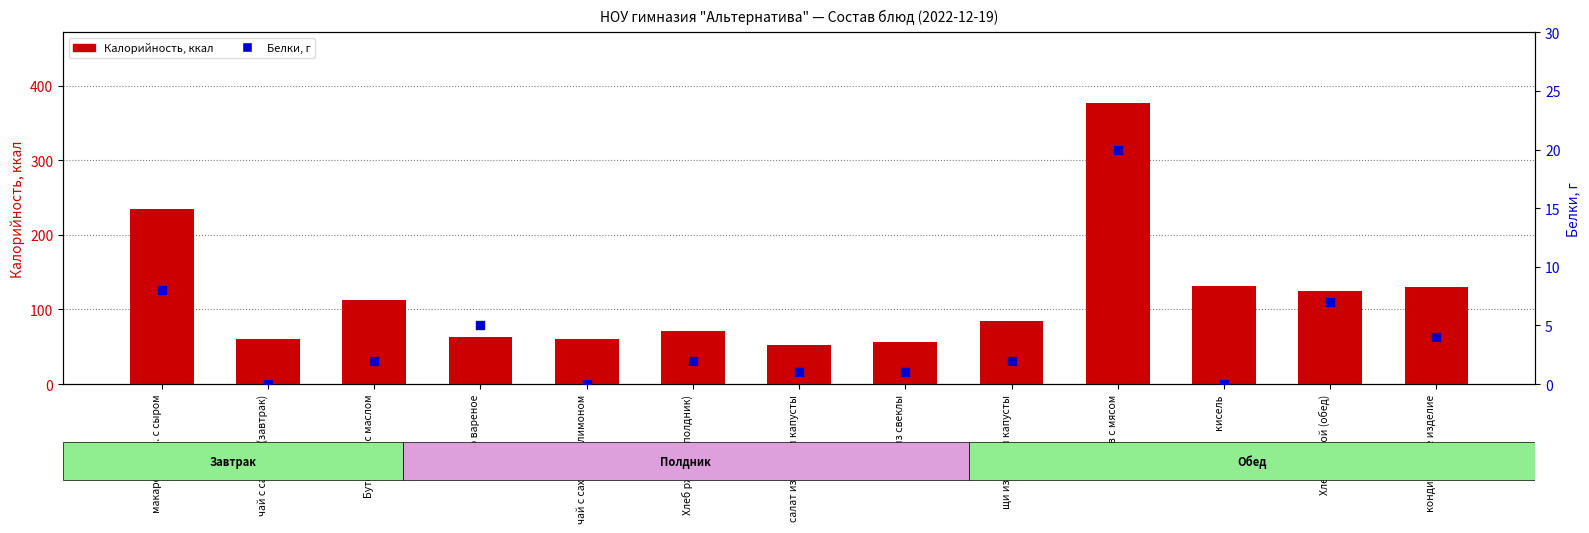

Is the value of Белки, г at салат из свеклы greater than the value of Калорийность at чай с сахаром и лимоном?

No